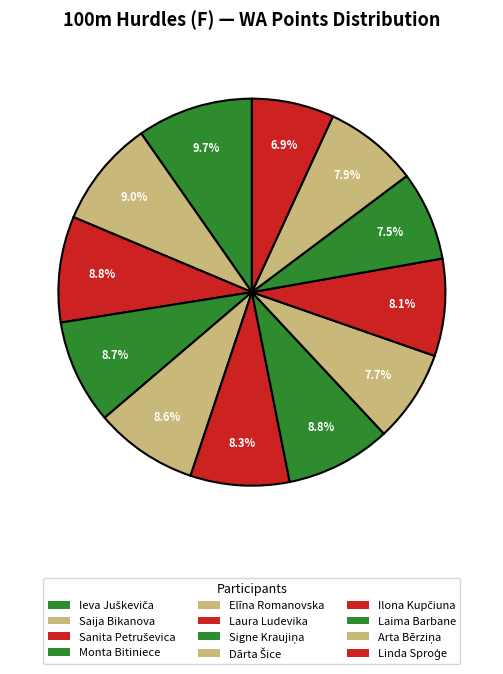

What is the change in value from Laura Ludevika to Signe Kraujiņa?

+50